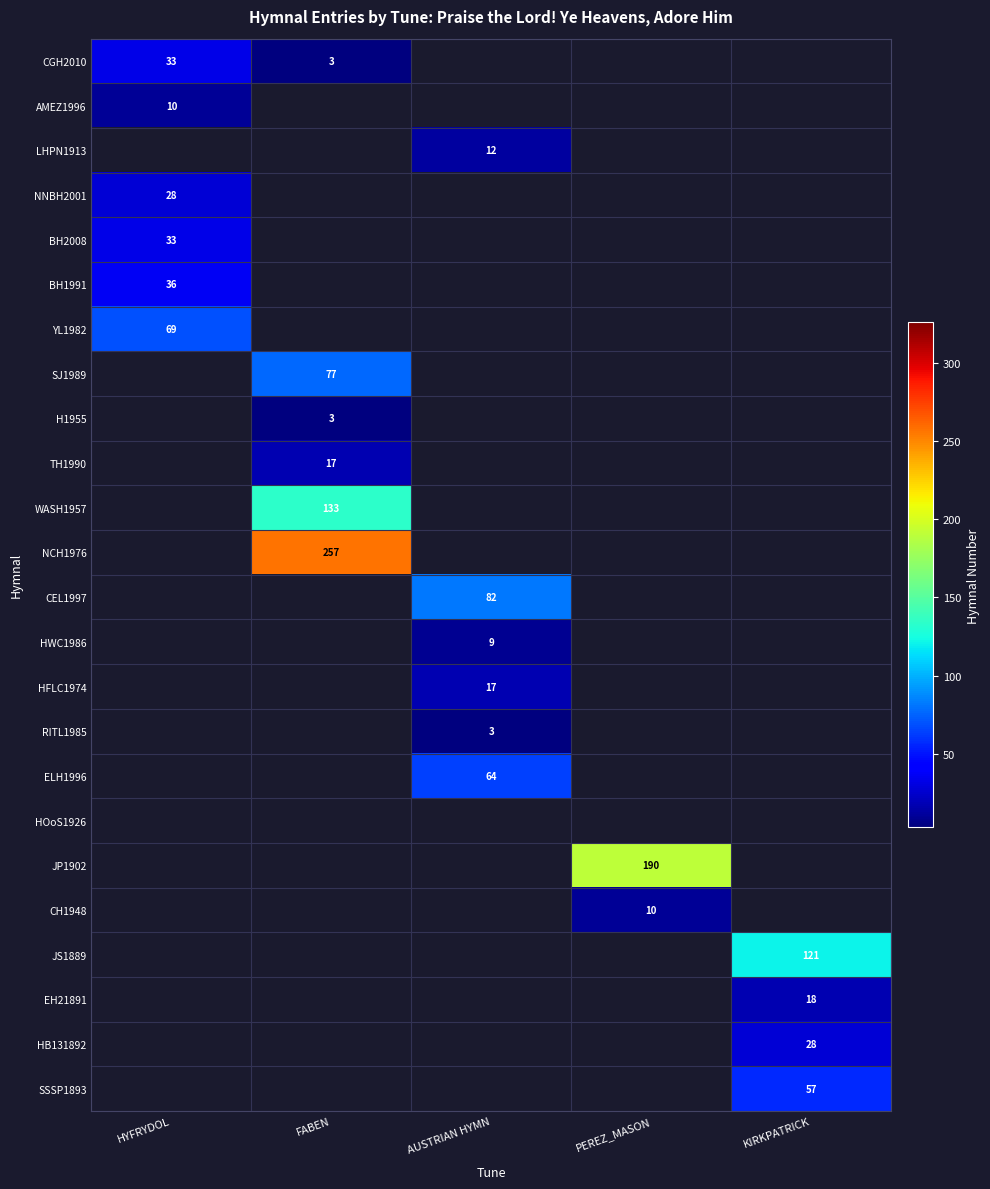

True or false: TH1990 has a value of 17 at FABEN.

True